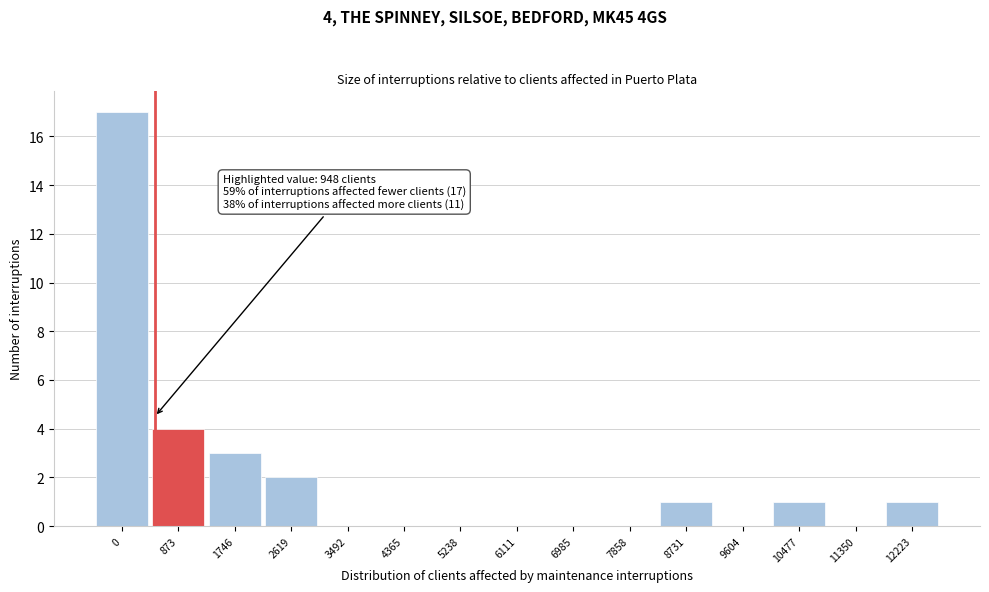

Reading left to right, transcribe all the data shown in this chart.

0=17	873=4	1746=3	2619=2	3492=0	4365=0	5238=0	6111=0	6985=0	7858=0	8731=1	9604=0	10477=1	11350=0	12223=1